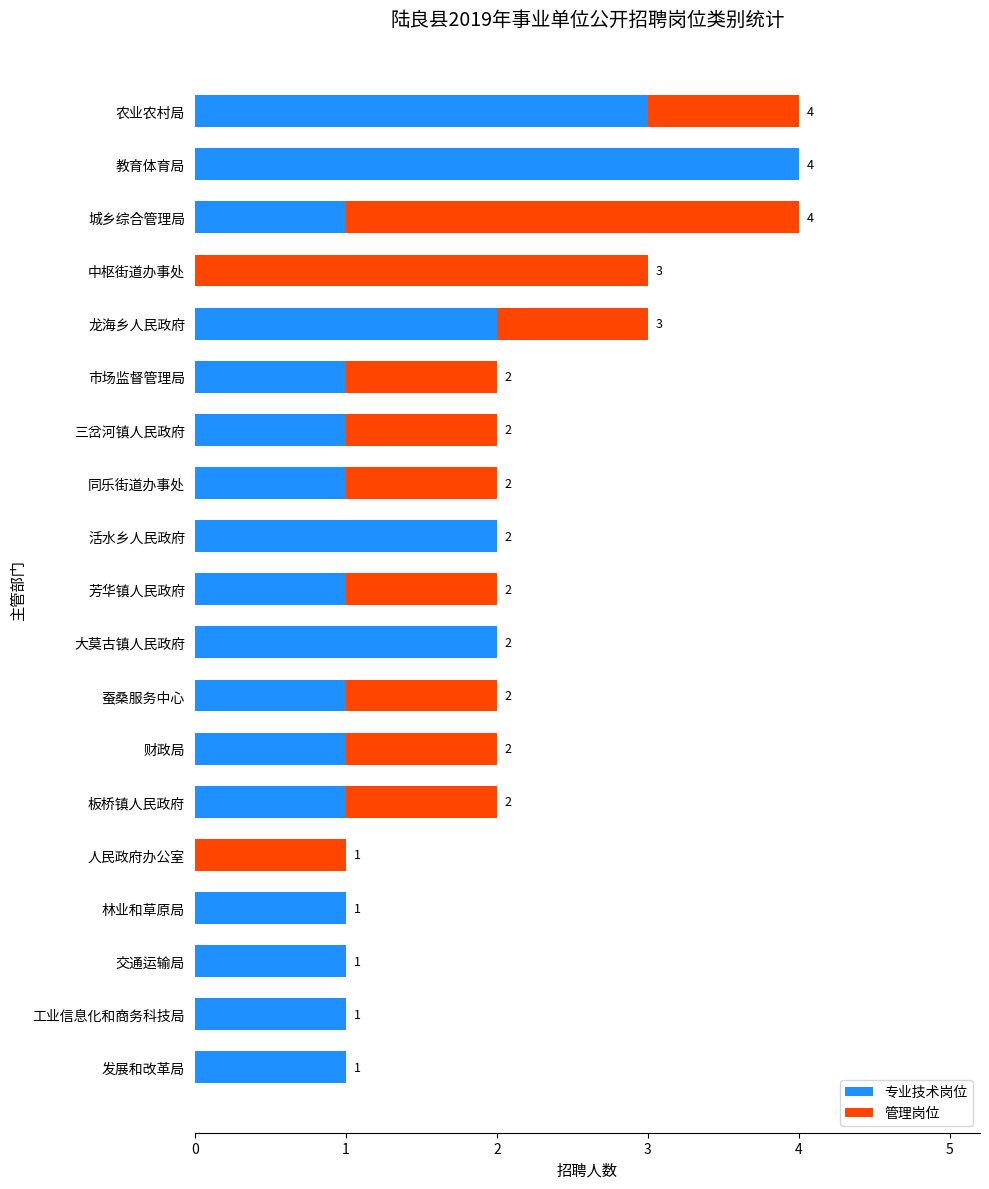

True or false: 专业技术岗位 has a value of 0 at 交通运输局.

False